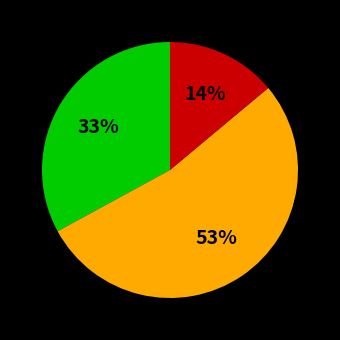

To the nearest percent, what is the average slice percentage?

33%